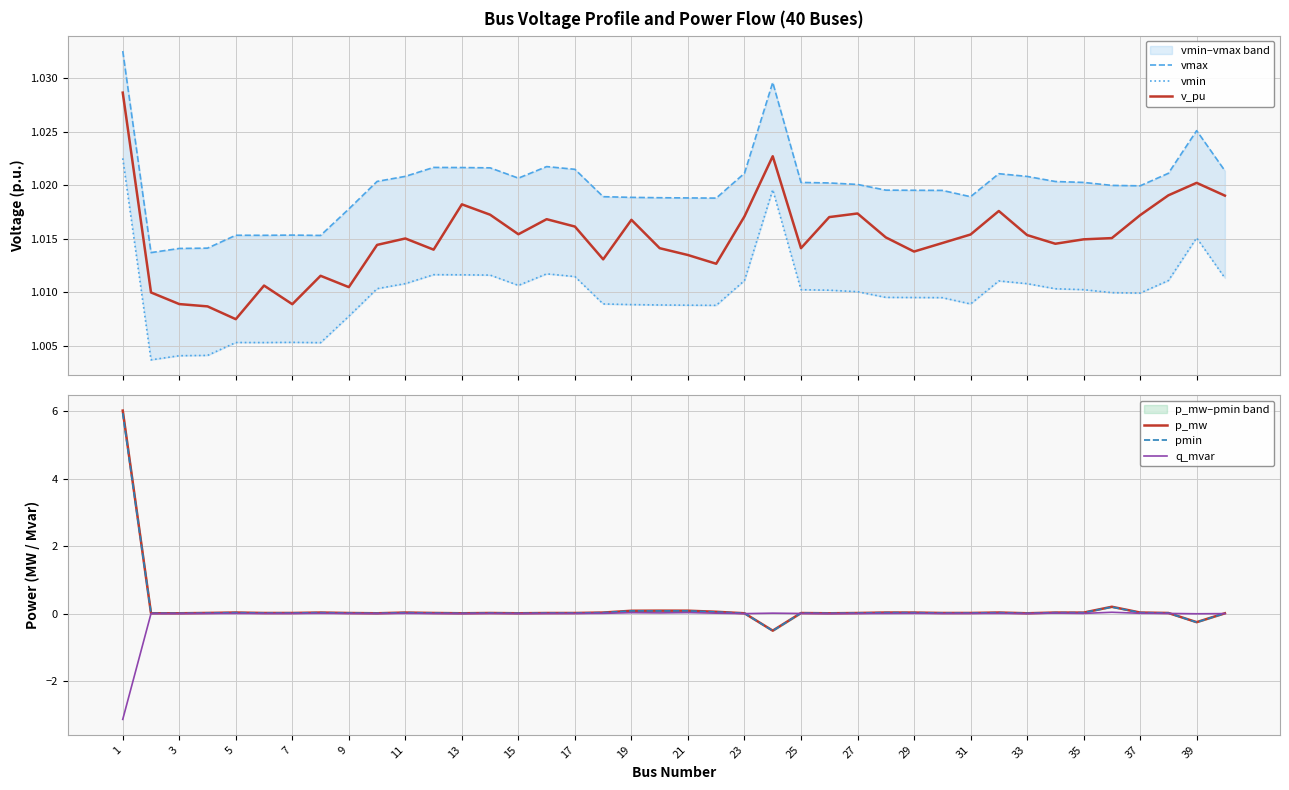

At how many categories does at least one series exceed 0?

40